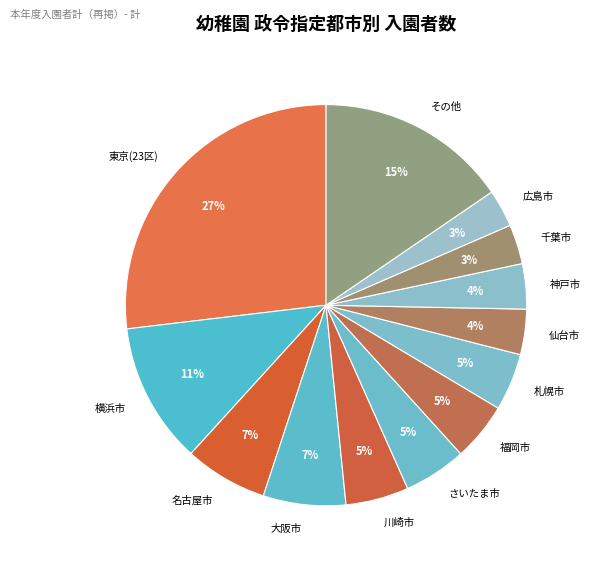

Which category has the biggest portion of the pie?

東京(23区)